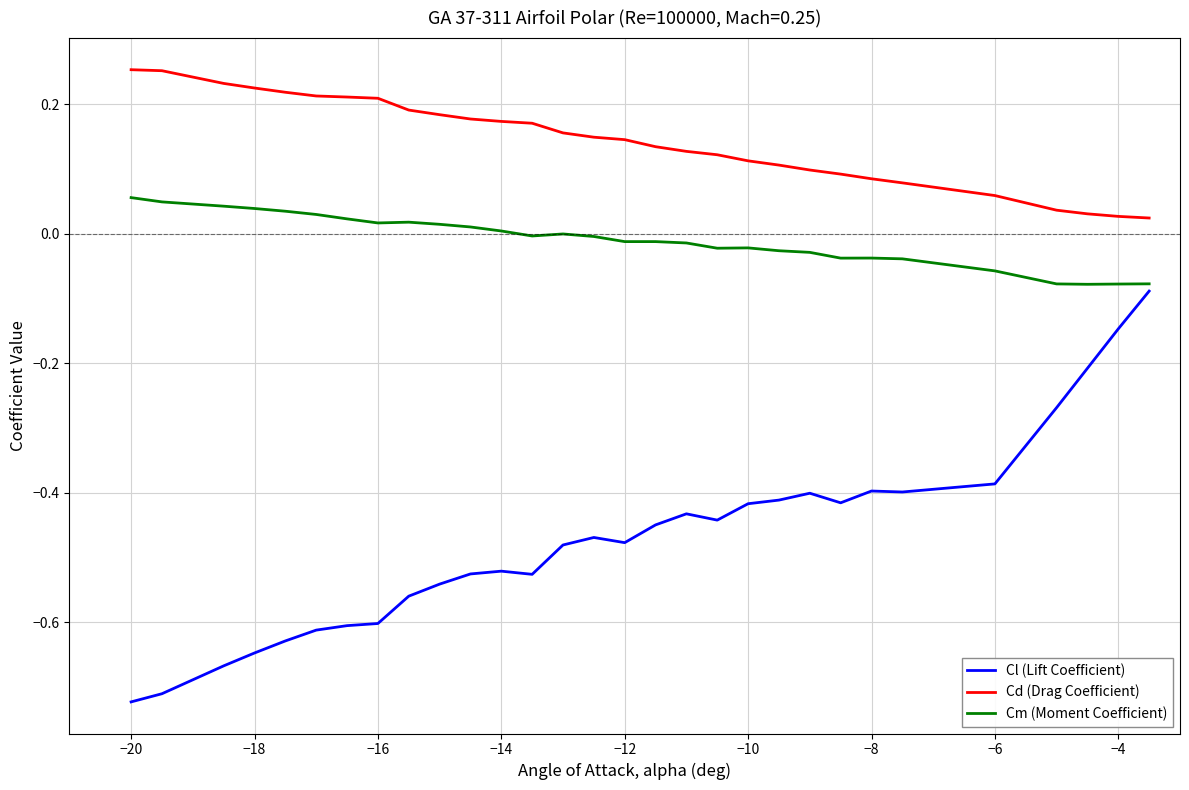

True or false: Cm (Moment Coefficient) and Cd (Drag Coefficient) cross at least once.

False